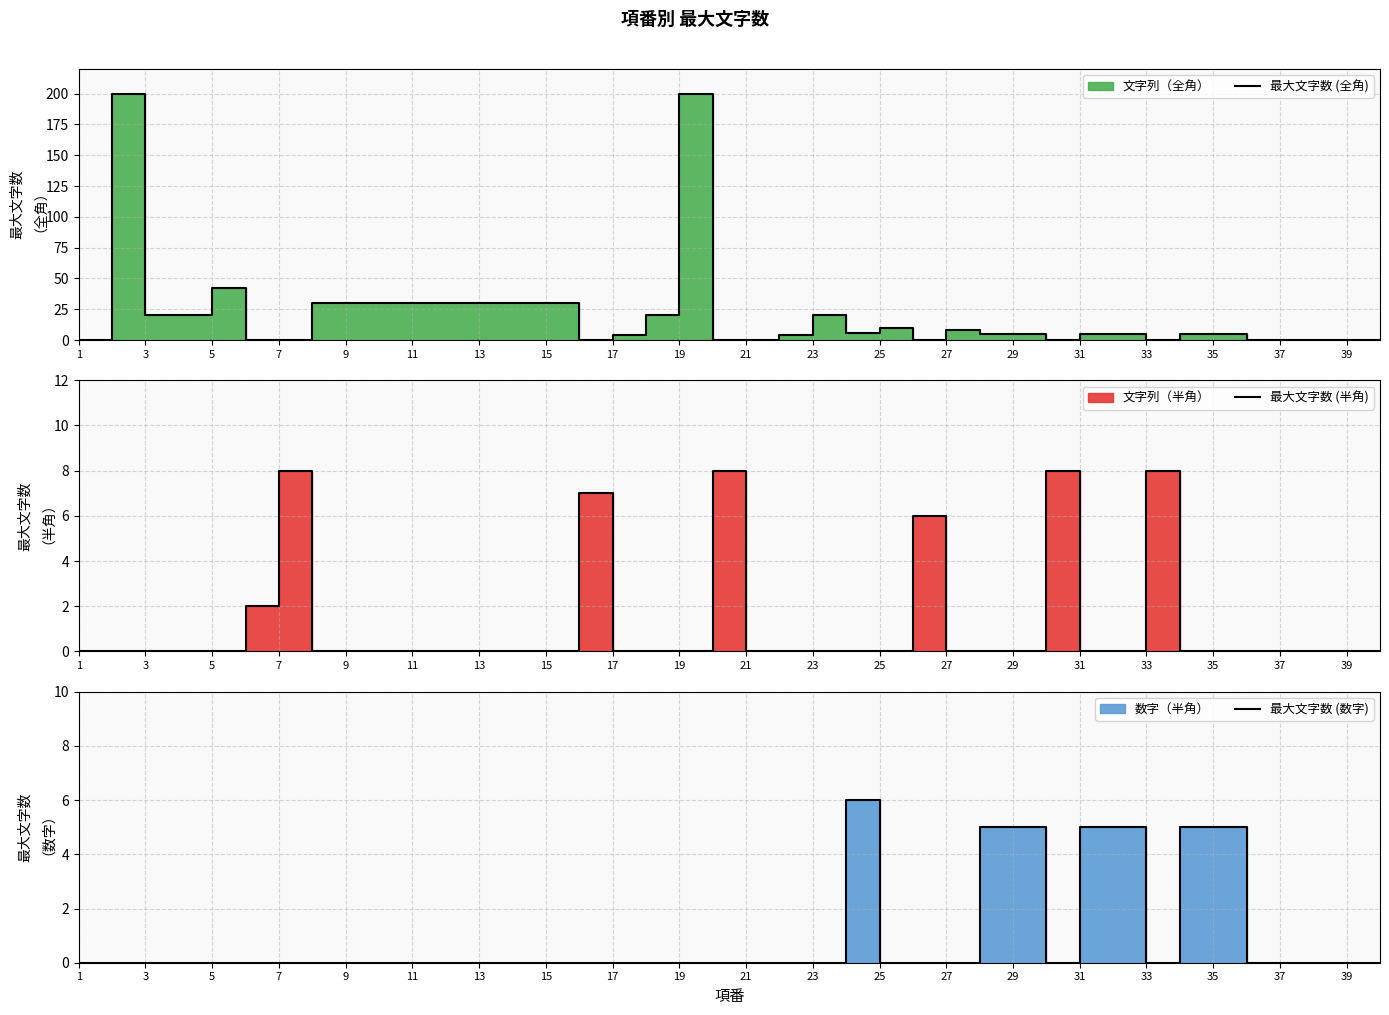

Which series changed the most between 21 and 31?

最大文字数 (全角)